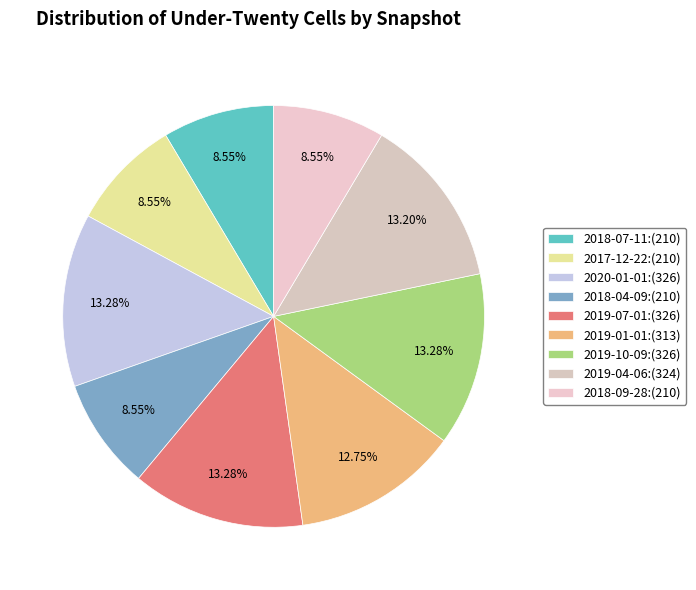

Rank the categories by value from highest to lowest.

2020-01-01:(326), 2019-07-01:(326), 2019-10-09:(326), 2019-04-06:(324), 2019-01-01:(313), 2018-07-11:(210), 2017-12-22:(210), 2018-04-09:(210), 2018-09-28:(210)